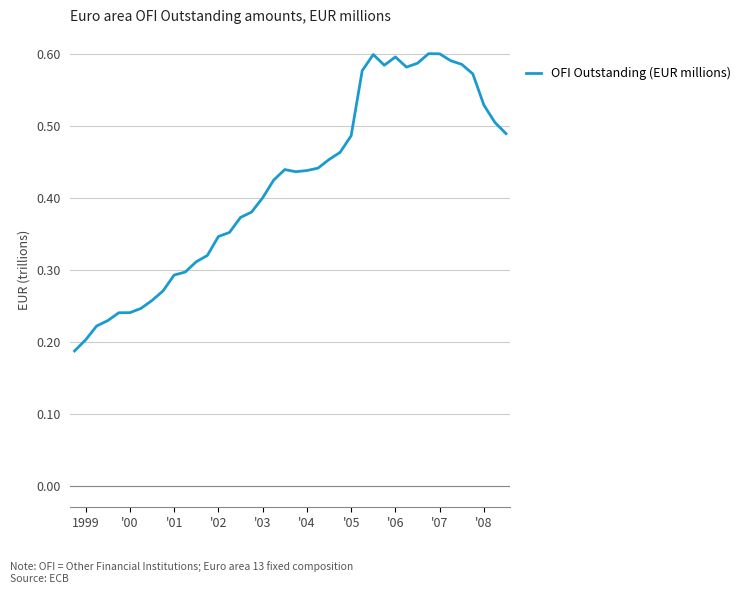

The value at '01 is 0.5. True or false?

False